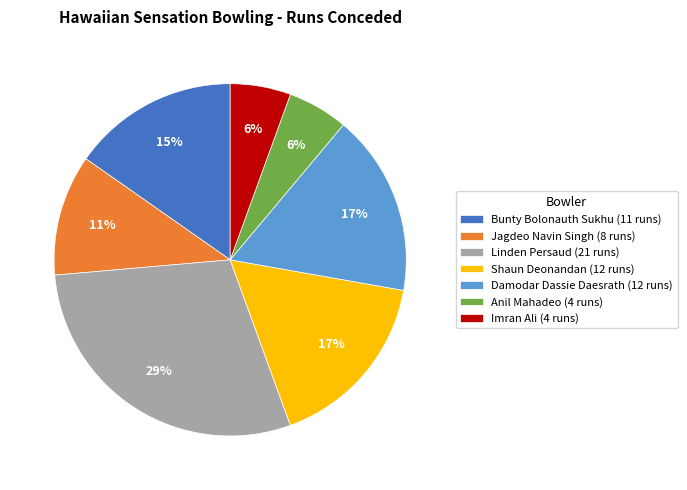

Is the sum of Shaun Deonandan (12 runs) and Imran Ali (4 runs) greater than half?

No